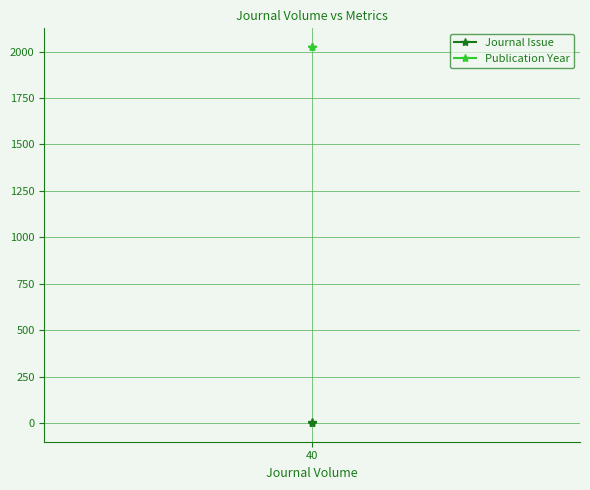

What is the label of the 3rd point from the right?

40